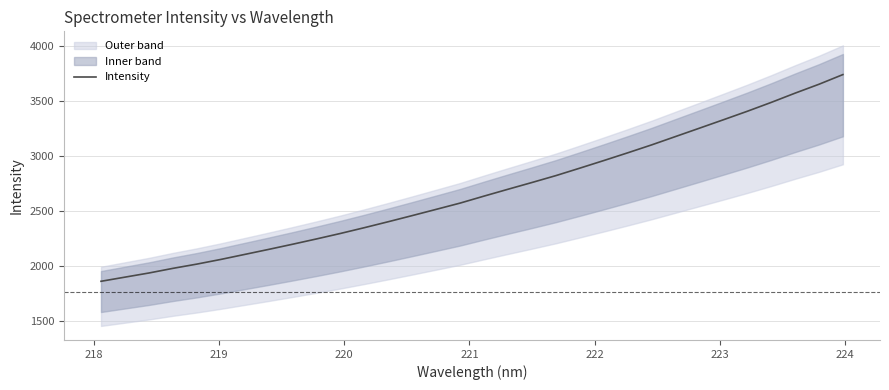

What is the highest value of the Intensity series?

3739.2